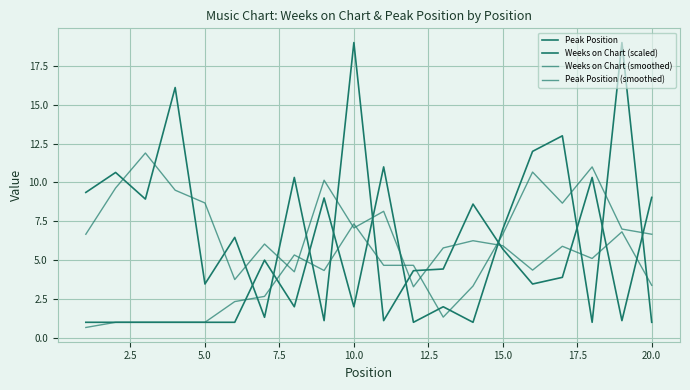

In Peak Position (smoothed), how many points are lower than both neighbors (excluding endpoints)?

4